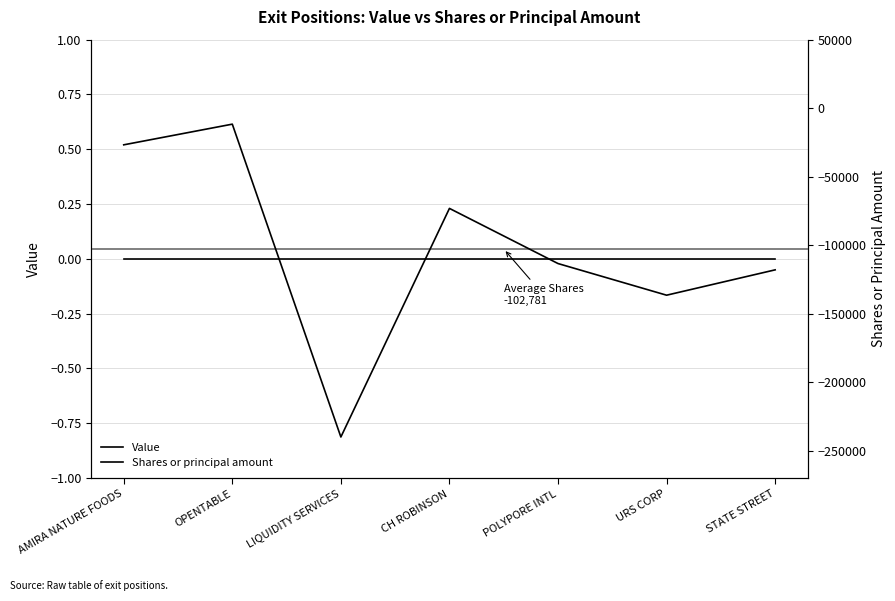

The Value series shows 0 at OPENTABLE. True or false?

True